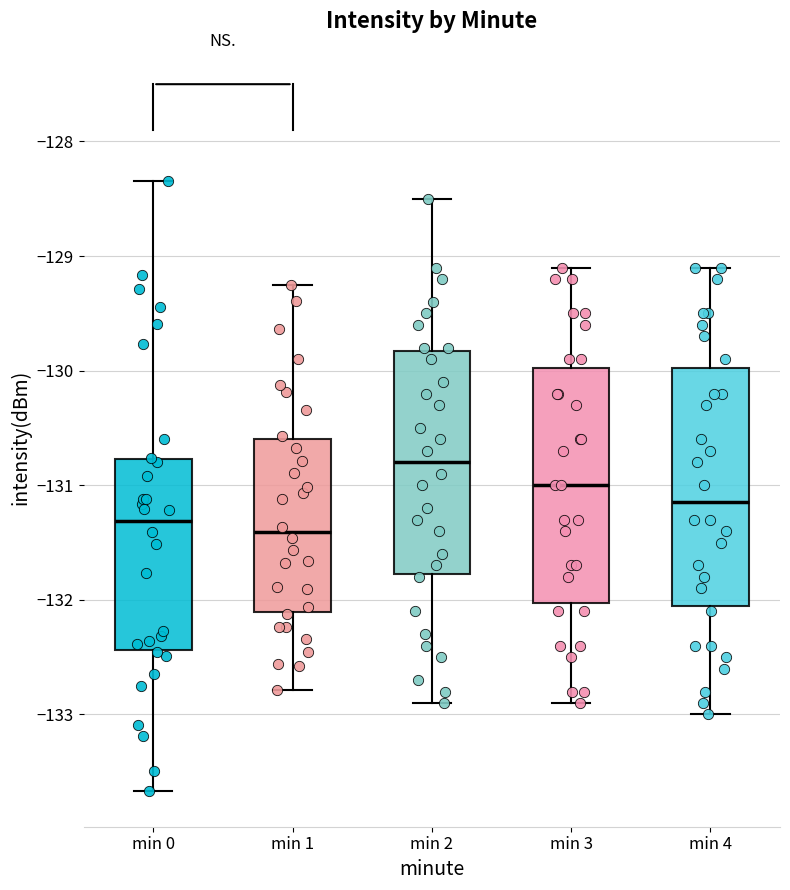

Which box's median line is the highest?

min 2